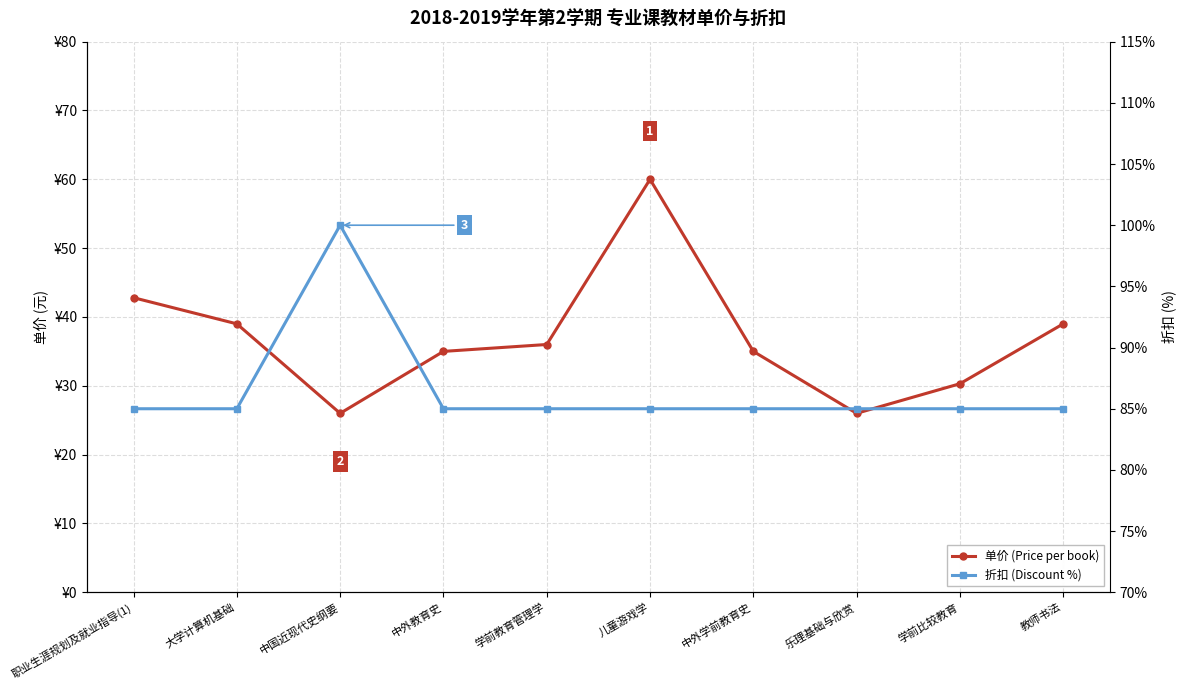

Count the number of categories in the chart.

10